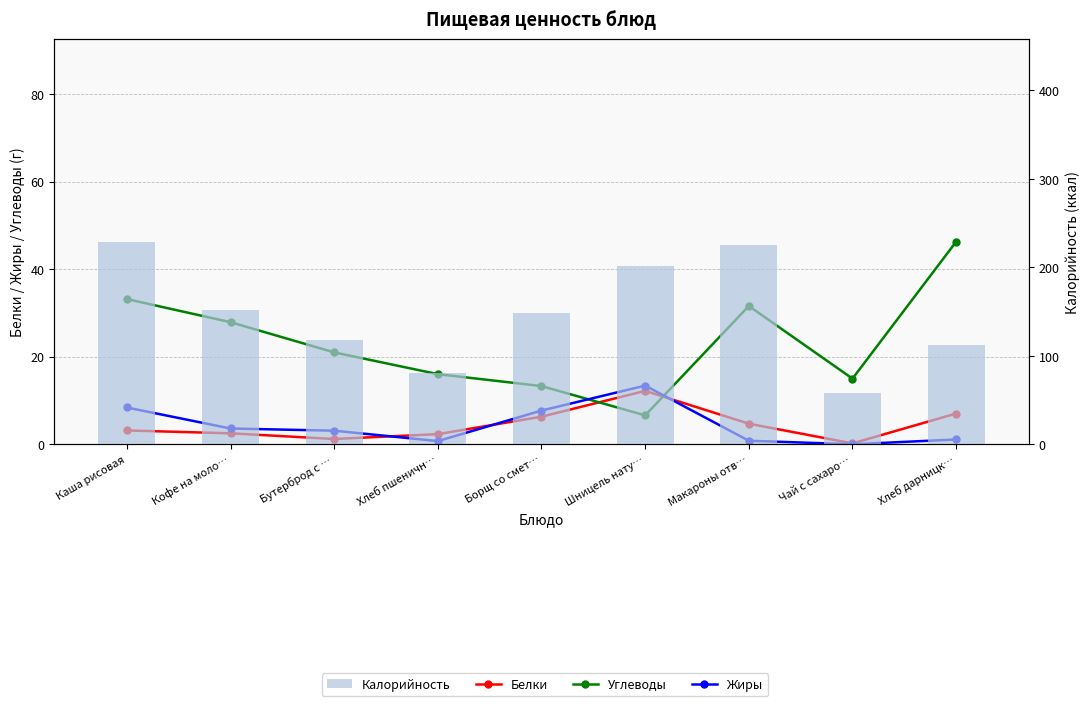

What is the sum of the Белки values at Кофе на моло… and Бутерброд с …?

3.7